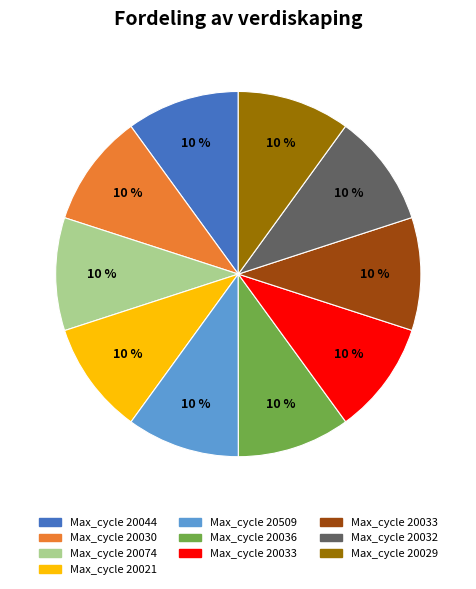

Is there a majority slice in this chart?

No